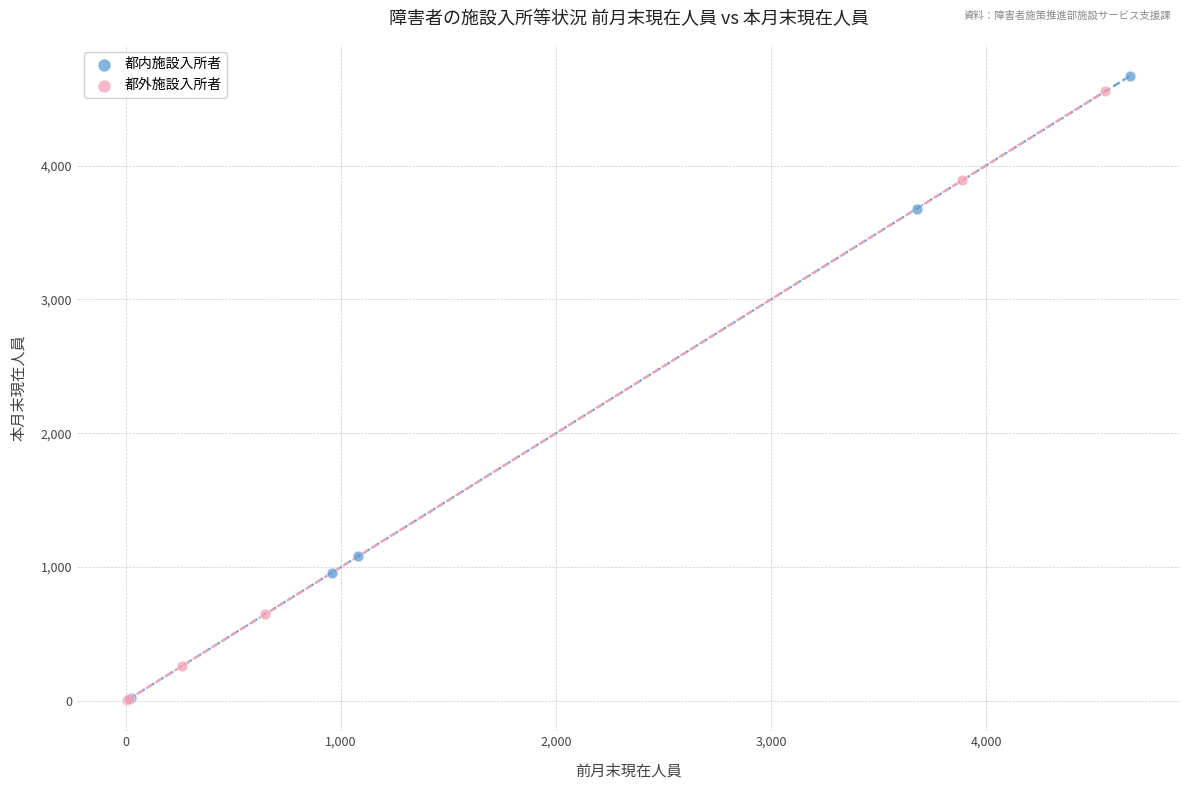

Which series has the widest spread of Y values?

都内施設入所者